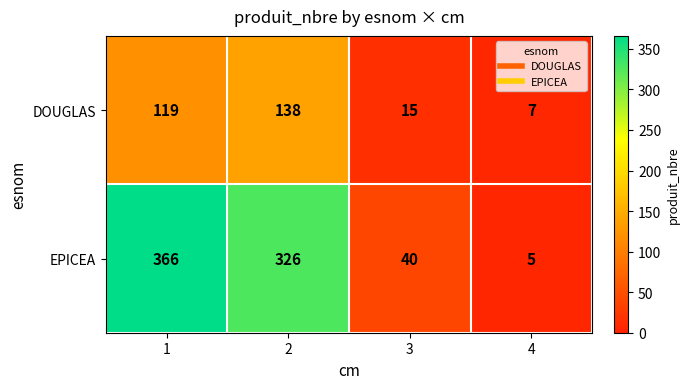

At which category is the sum across all series the highest?

1